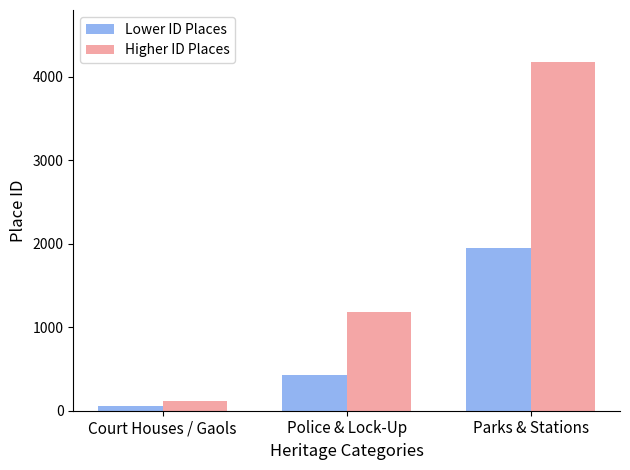

What is the sum of all Higher ID Places values?

5479